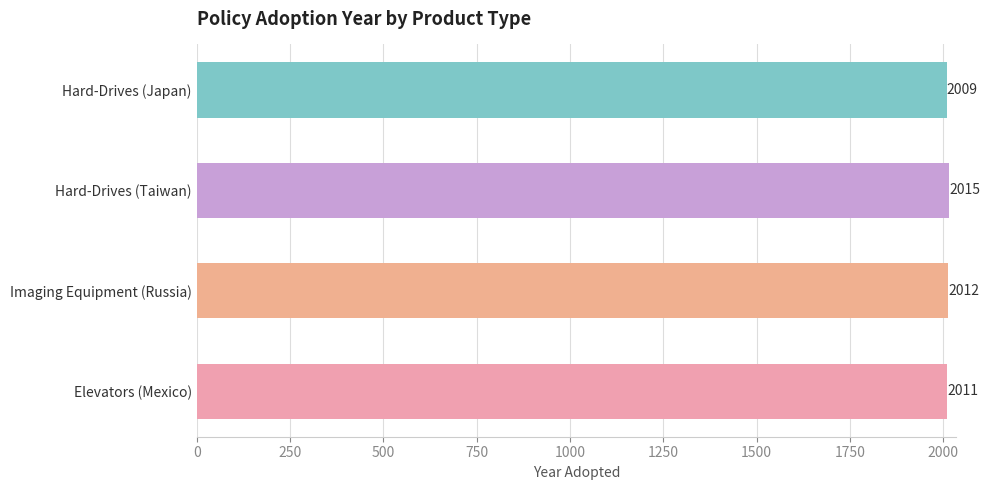

Reading bottom to top, list all the values displayed in this chart.

2011	2012	2015	2009